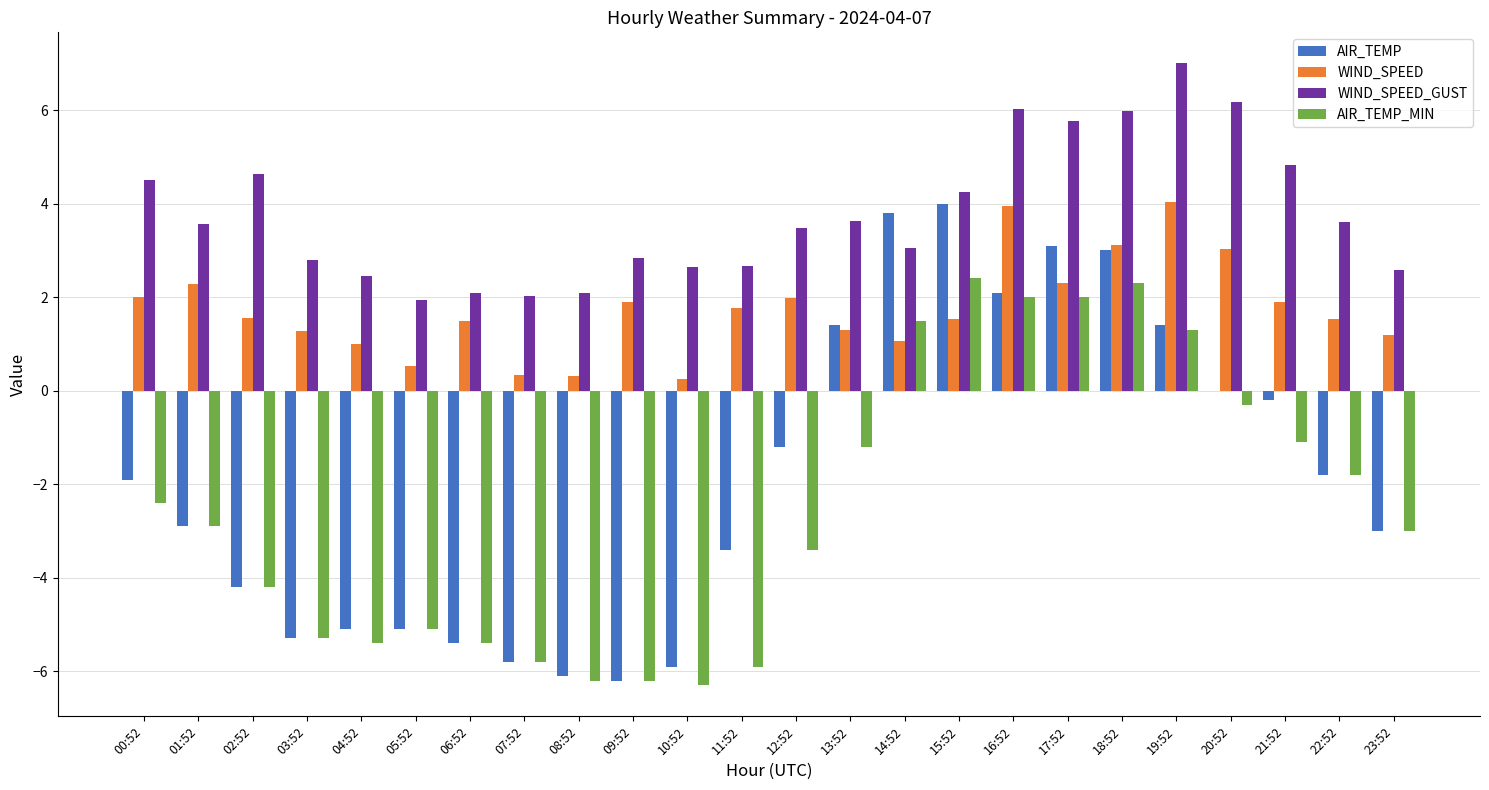

Between 09:52 and 16:52, which series saw the biggest shift?

AIR_TEMP